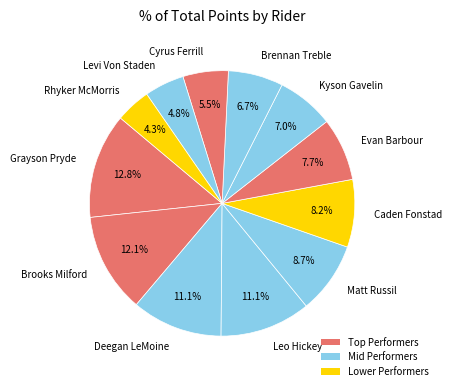

To the nearest percent, what portion does Kyson Gavelin represent?

7%